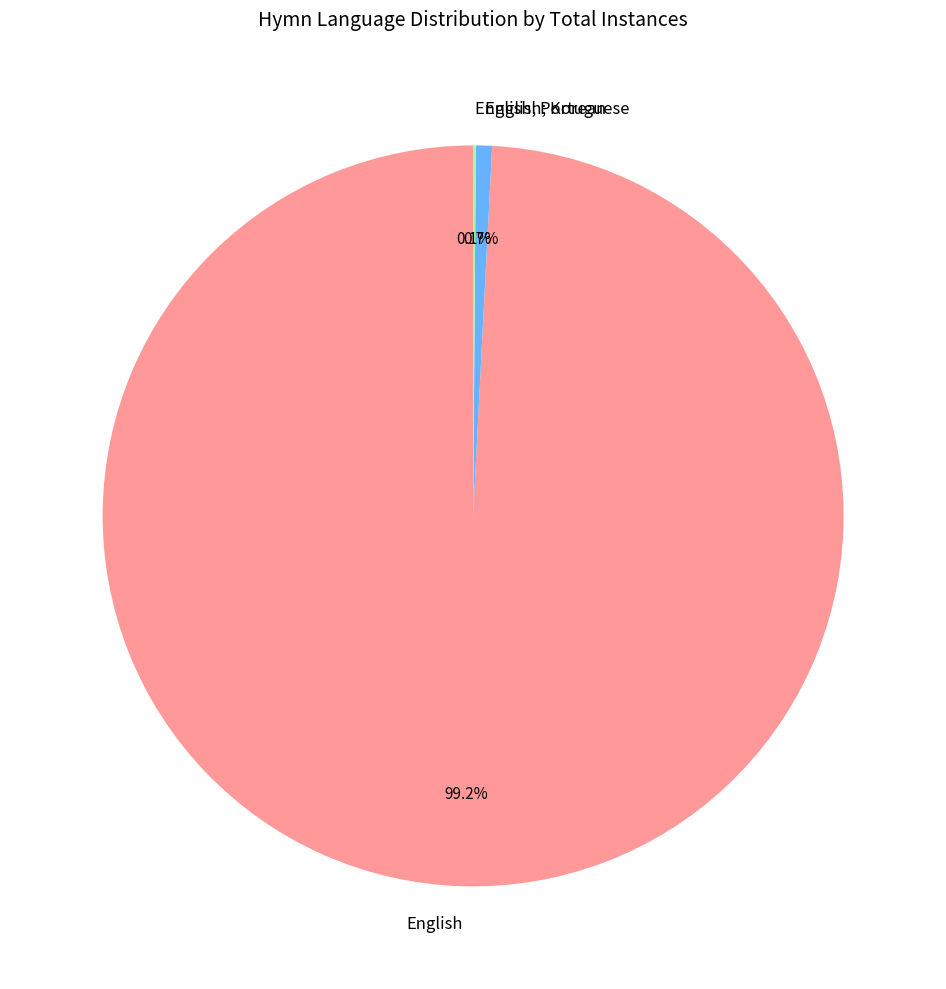

Which slice is the largest?

English